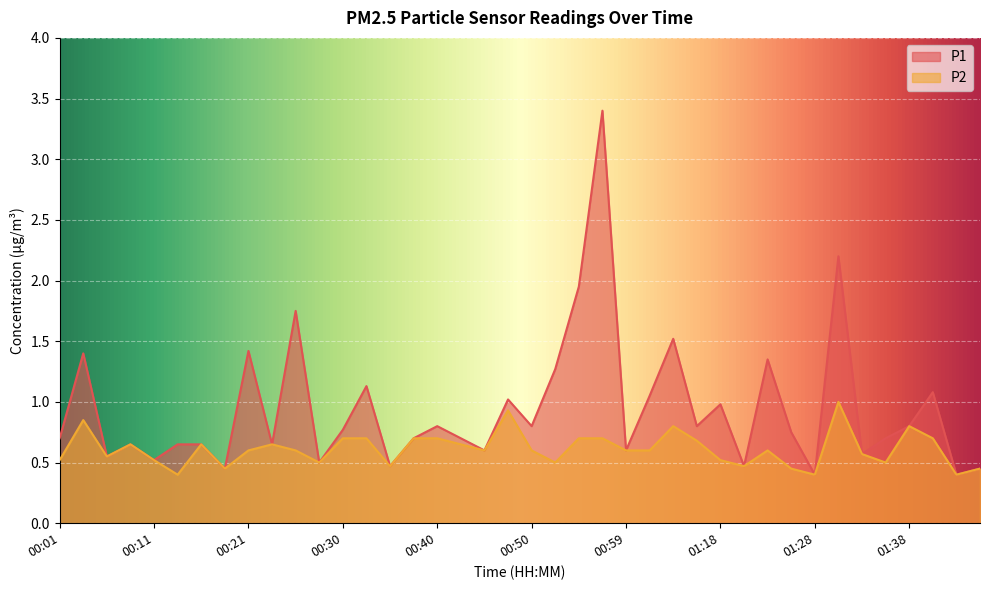

Rank the series at 01:02 from lowest to highest value.

P2, P1